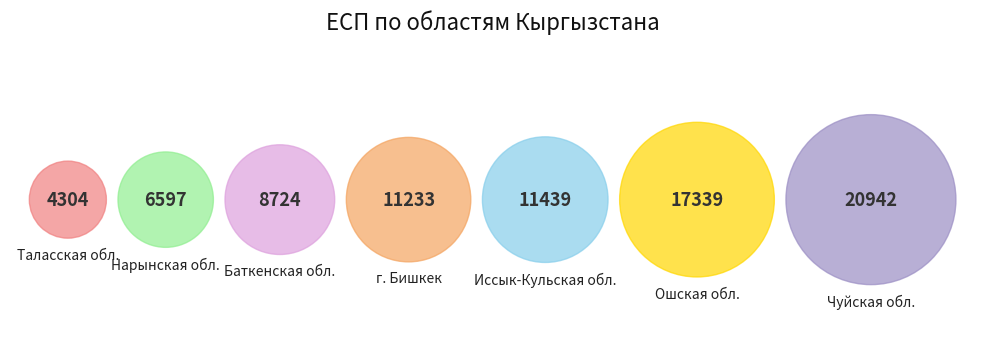

How many slices are in this pie chart?

7